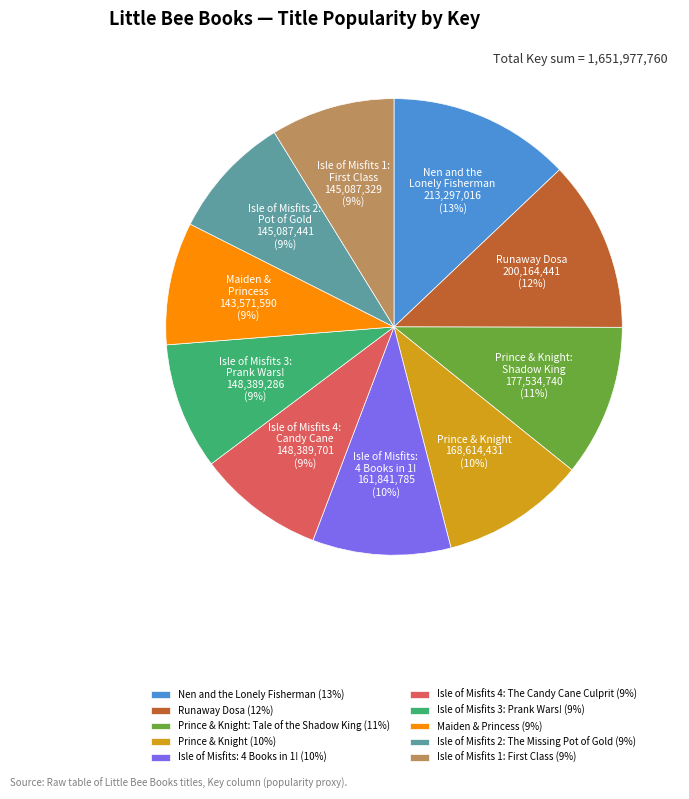

True or false: Prince & Knight: Tale of the Shadow King (11%) accounts for 20% of the total.

False